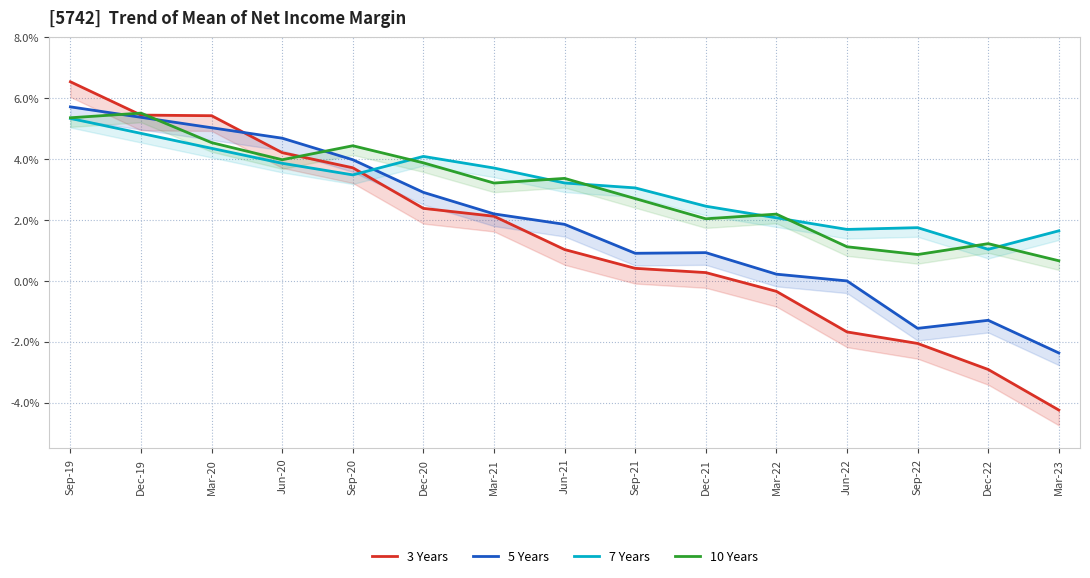

What are all the series names shown in the legend?

3 Years, 5 Years, 7 Years, 10 Years